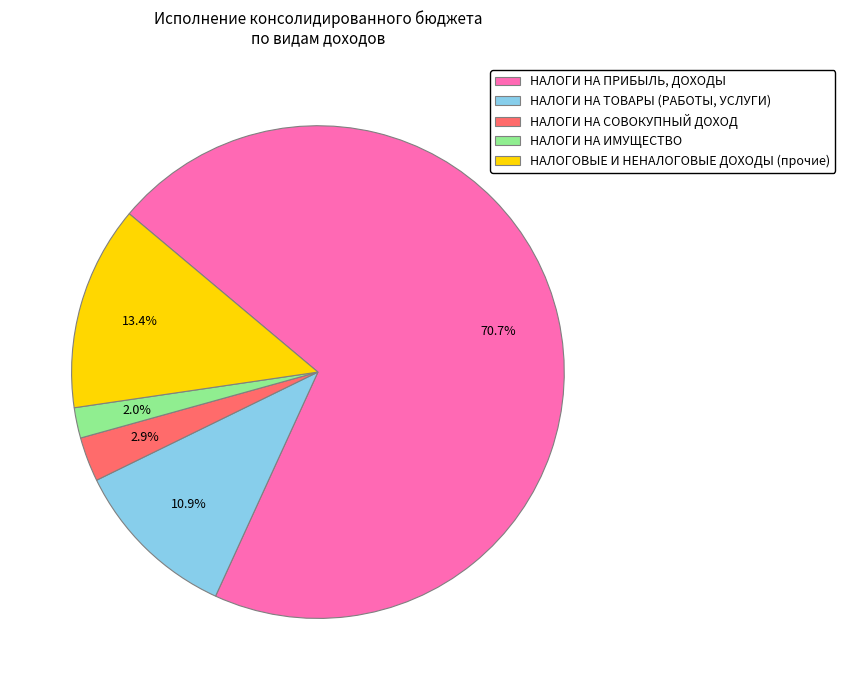

How many slices are in this pie chart?

5